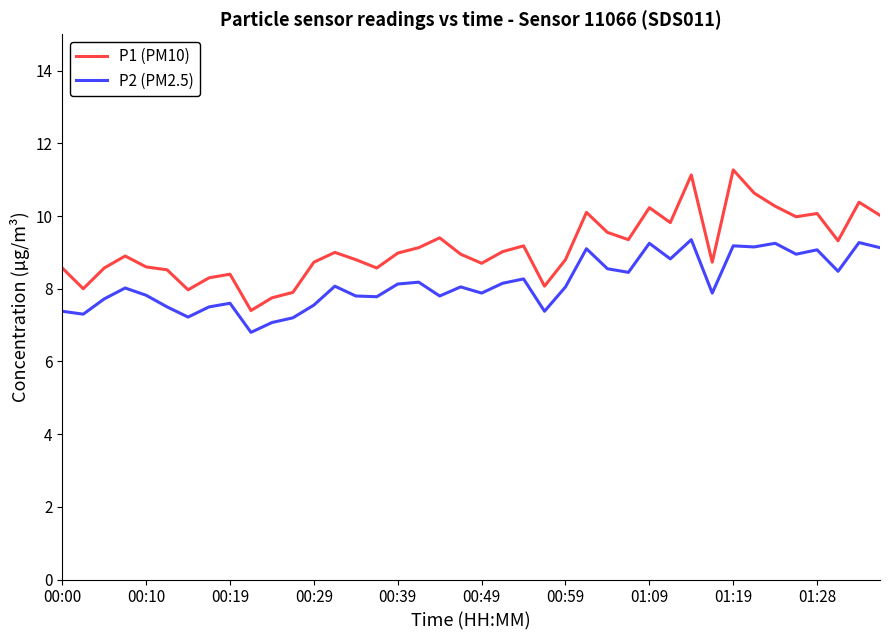

True or false: P2 (PM2.5) has more than 0 interior local peaks.

True